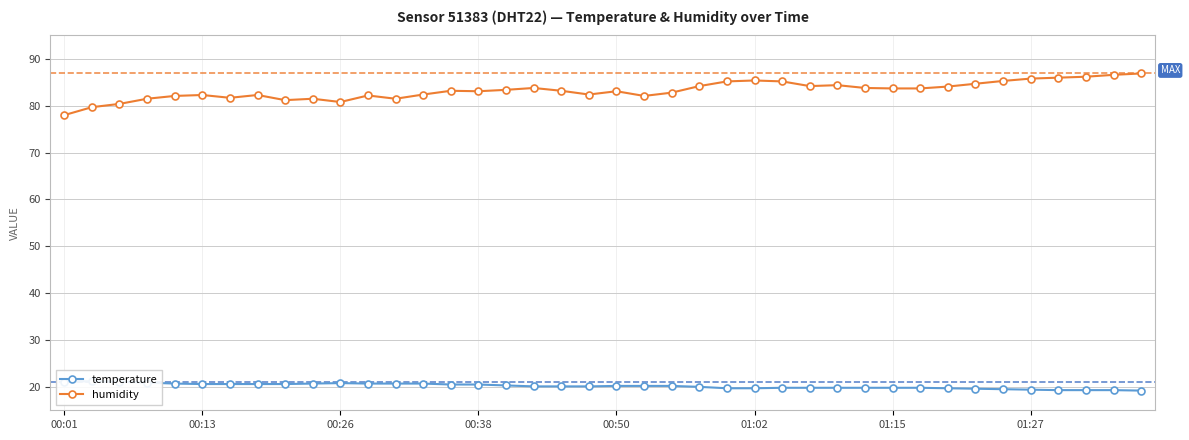

How many data points in temperature are less than 20?

16